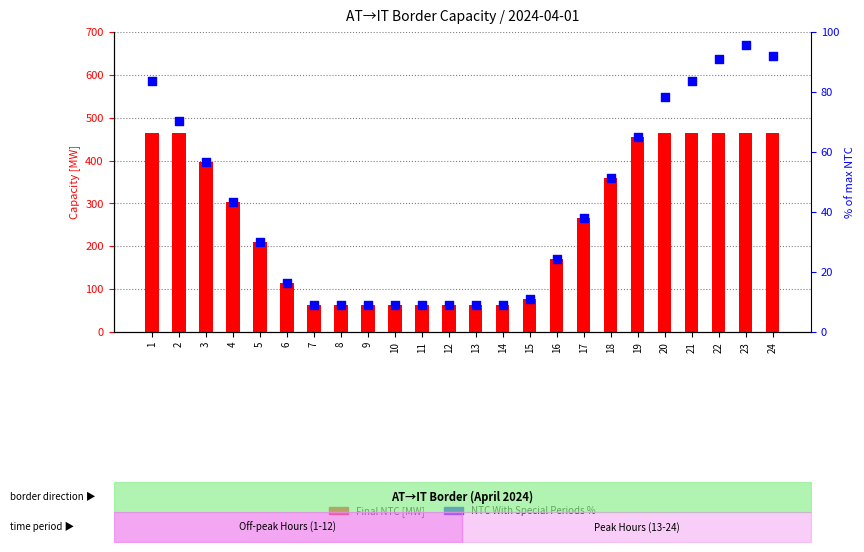

Is the value of NTC With Special Periods % at 11 greater than the value of Final NTC at 13?

No